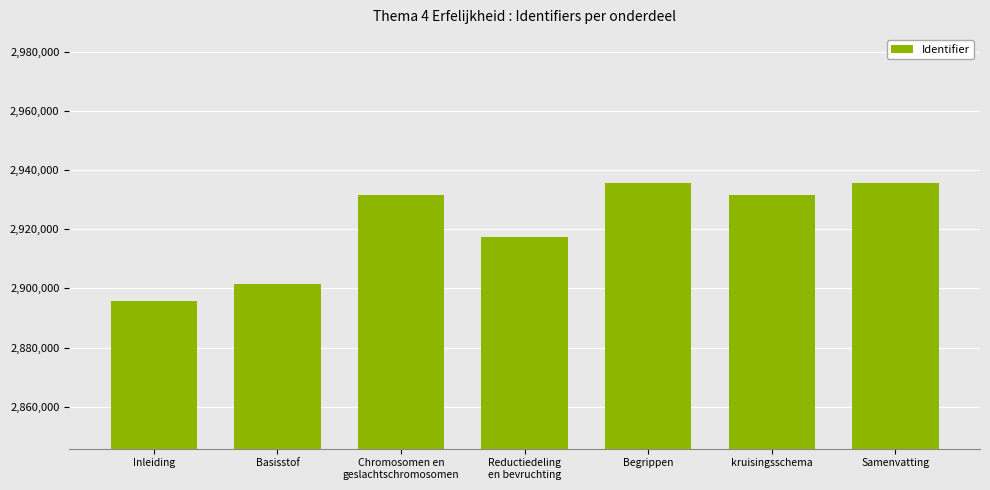

Where is the data nearest to the value 2915741?

Reductiedeling
en bevruchting